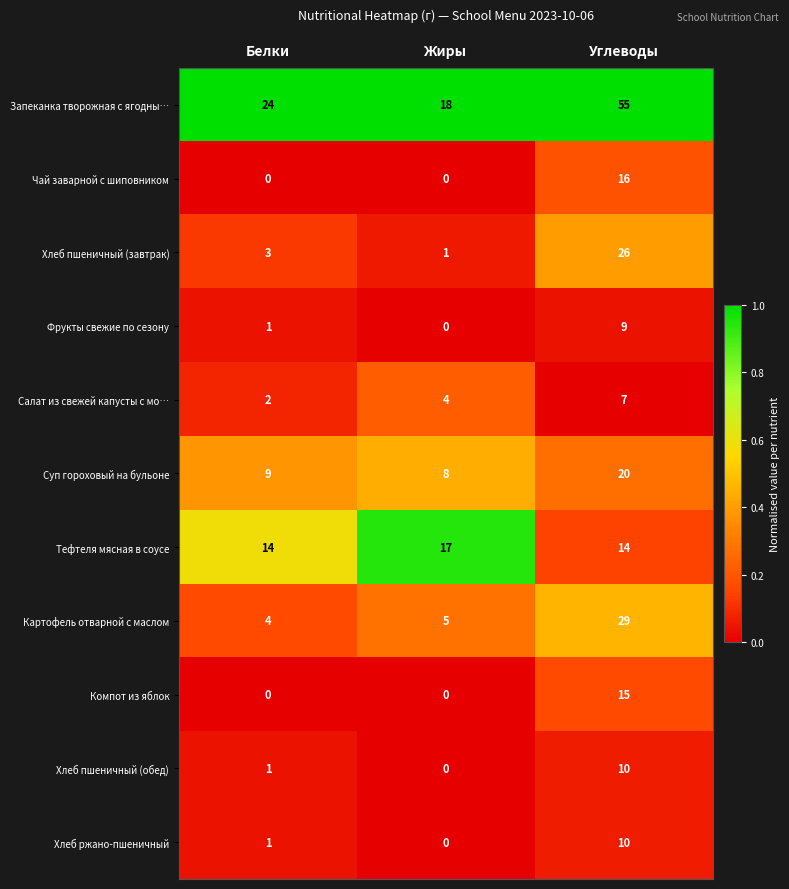

What is the difference between the Хлеб пшеничный (завтрак) values at Углеводы and Белки?

23